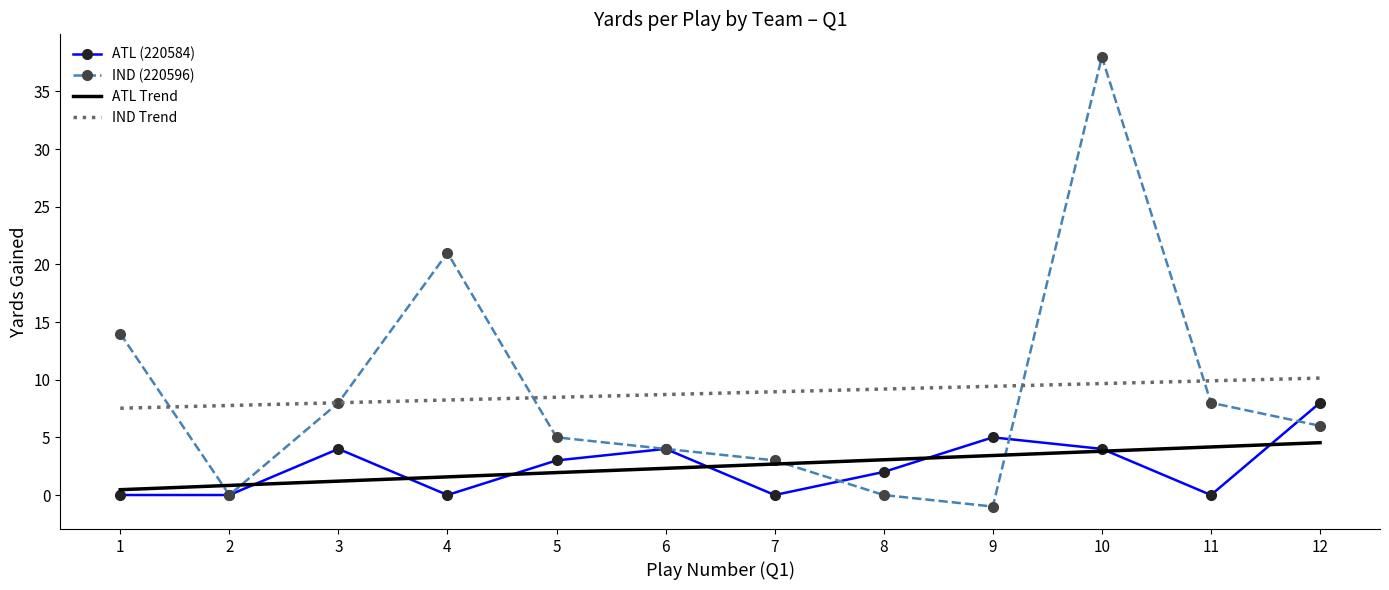

True or false: ATL Trend has more than 0 interior local peaks.

False